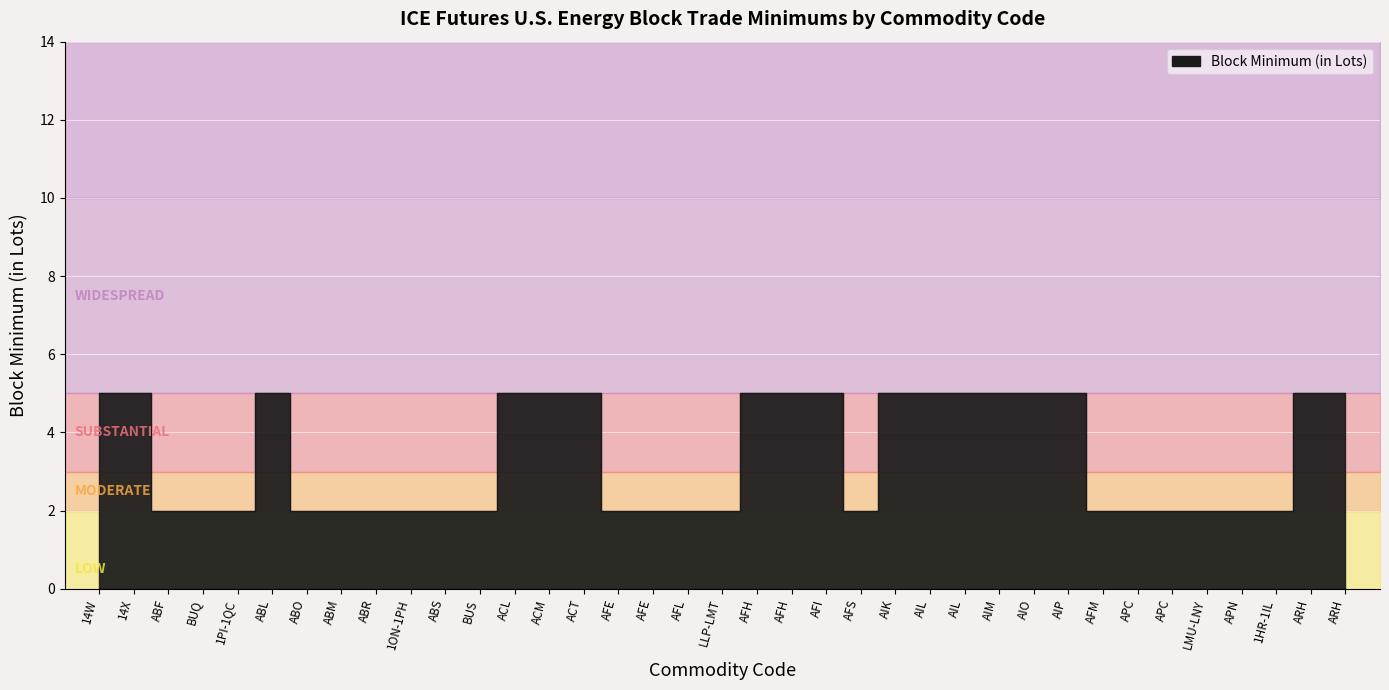

What is the sum of all values?

125